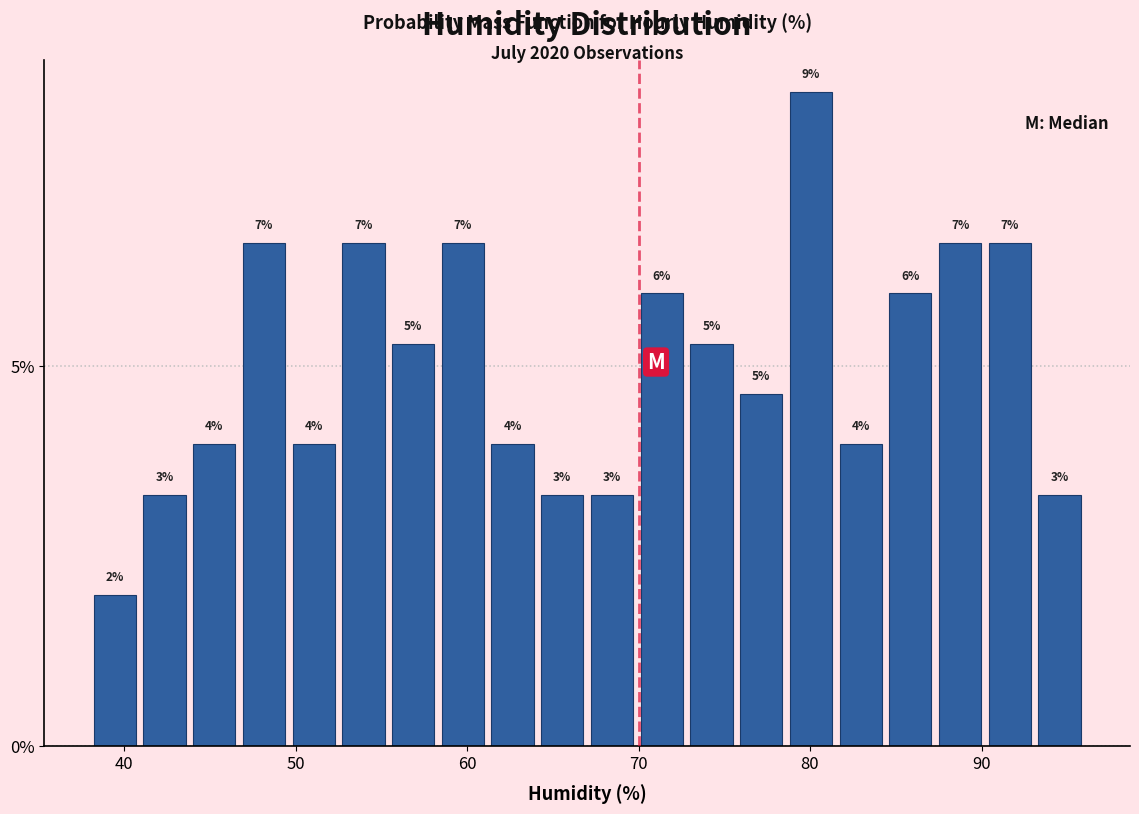

Around what value on the x-axis is the tallest bar? Give the approximate position of its centre, as read against the axis.

80